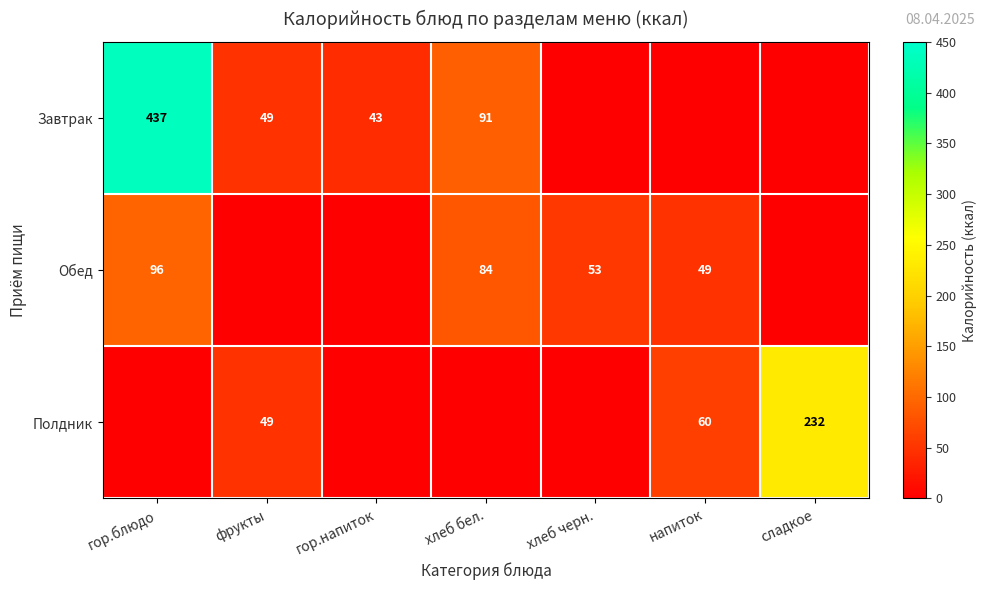

At which category is the sum across all series the highest?

гор.блюдо